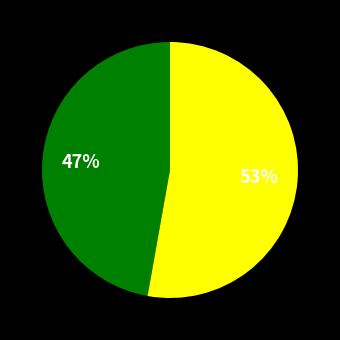

To the nearest percent, what is the average slice percentage?

50%